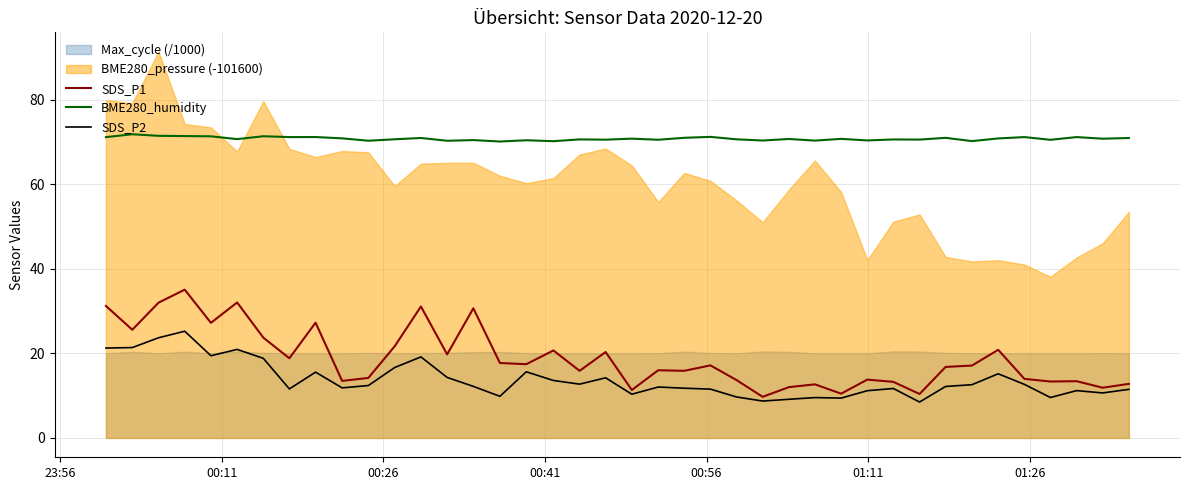

Count the number of categories in the chart.

40